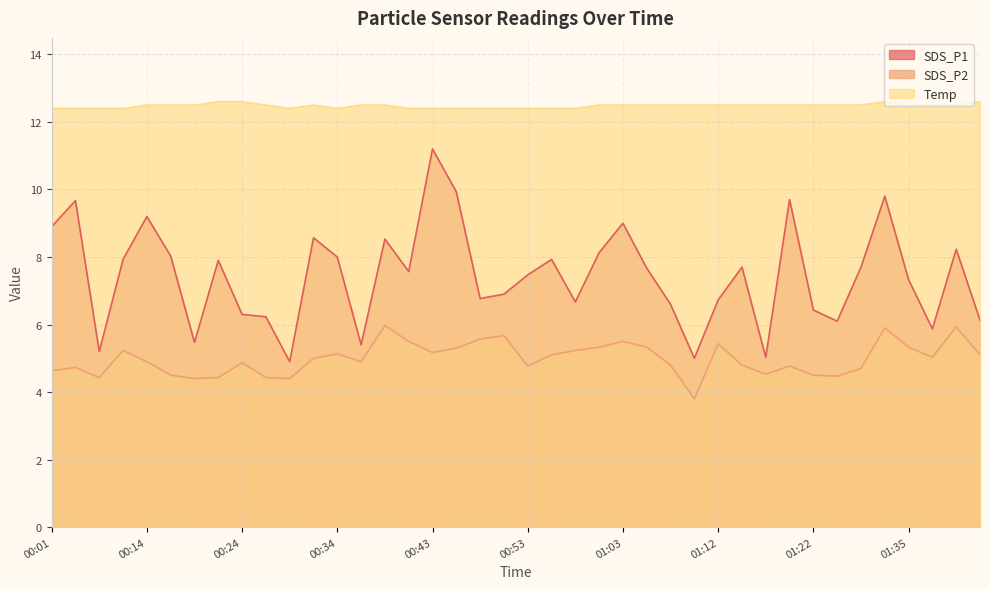

Rank the series at 00:46 from highest to lowest value.

Temp, SDS_P1, SDS_P2